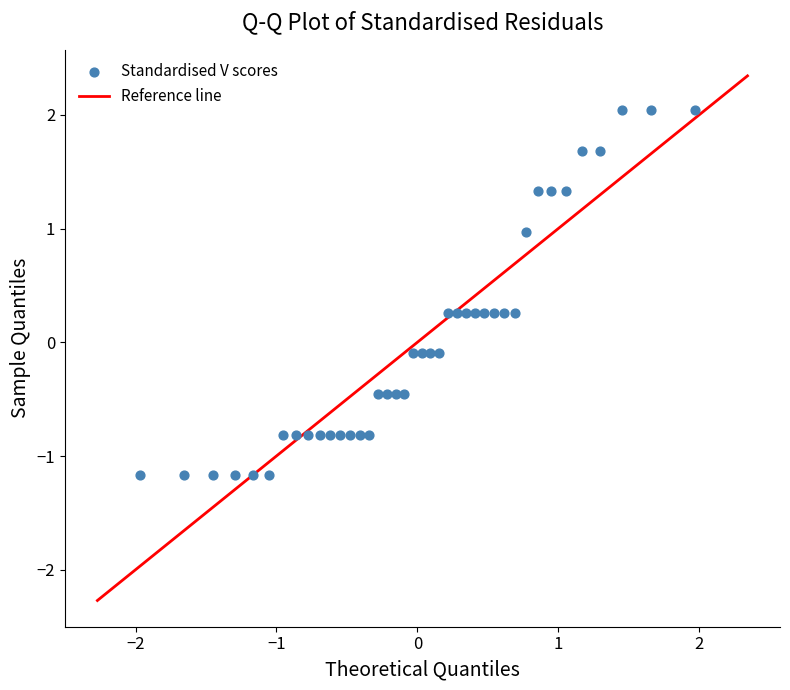

What is the range of Y values (max minus min)?

3.2